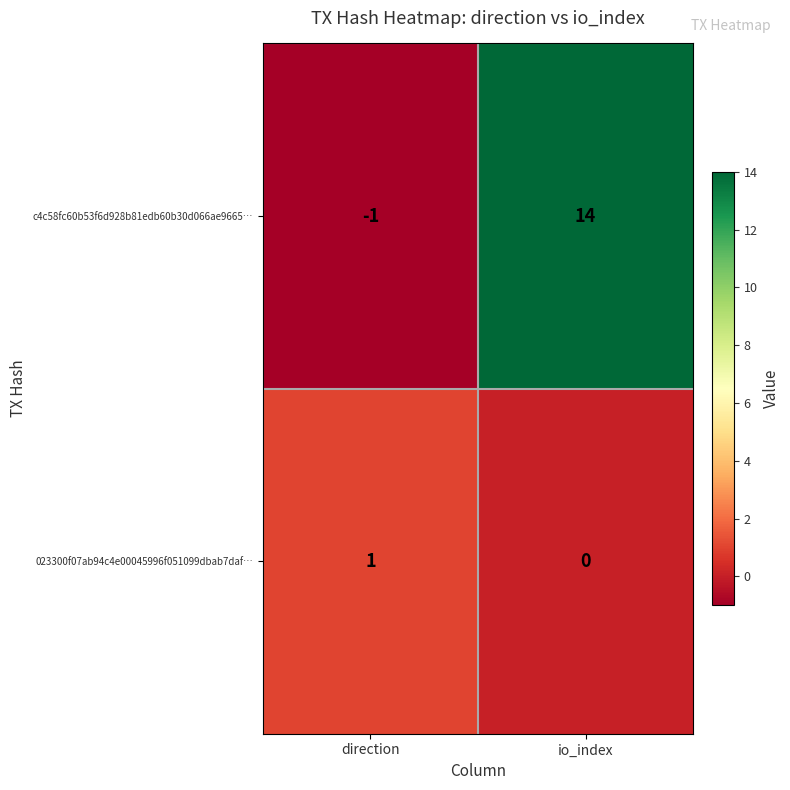

What is the difference between the c4c58fc60b53f6d928b81edb60b30d066ae9665… values at io_index and direction?

15